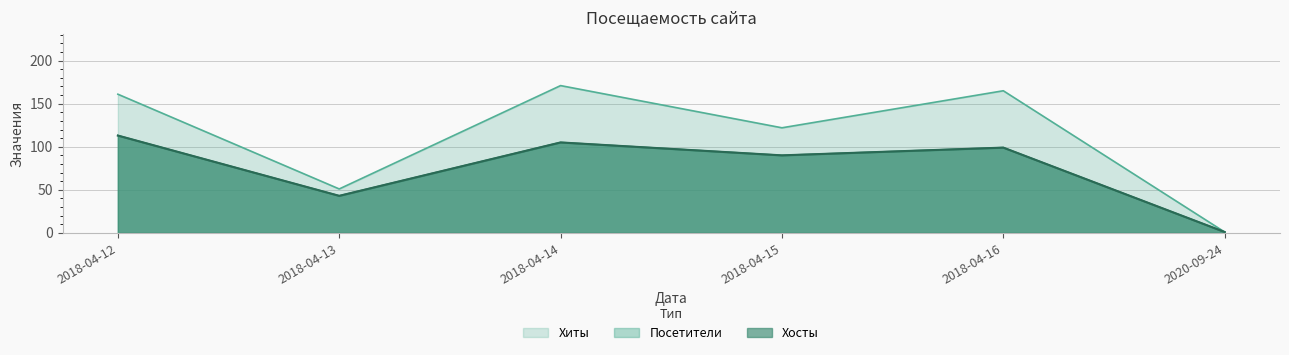

Which series changed the most between 2018-04-16 and 2020-09-24?

Хиты